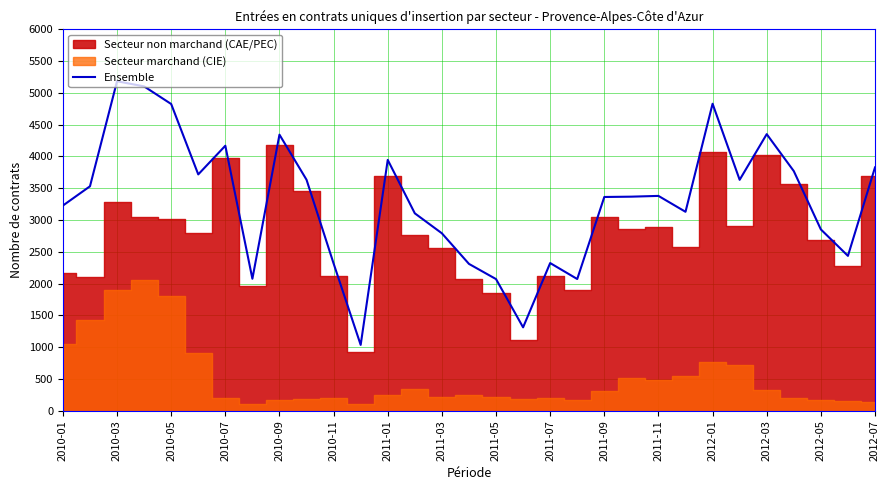

Reading left to right, list all the values displayed in this chart.

3228	3531	5183	5102	4825	3718	4169	2077	4343	3634	2317	1037	3946	3106	2792	2311	2072	1313	2324	2073	3363	3368	3380	3130	4829	3633	4351	3770	2853	2437	3828